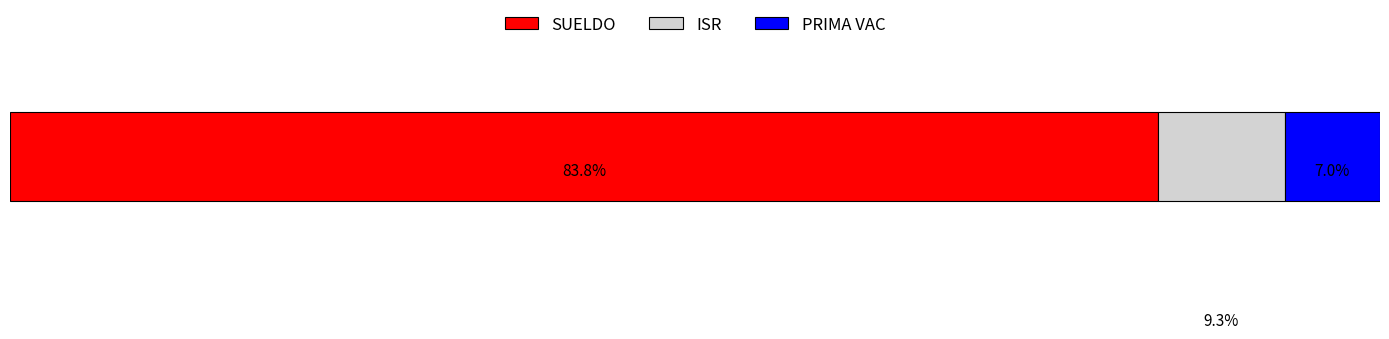

What are all the series names shown in the legend?

SUELDO, ISR, PRIMA VAC